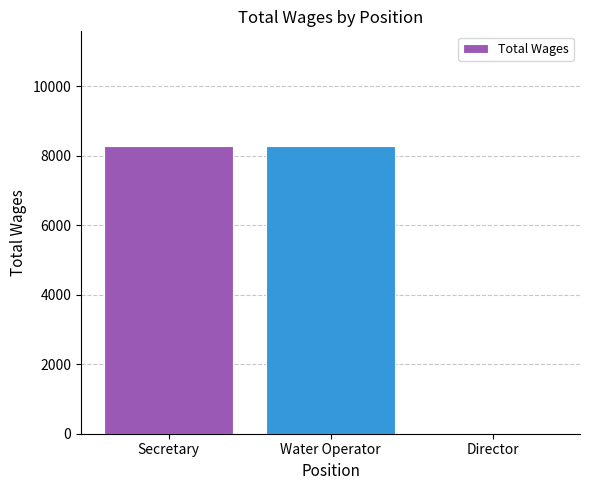

The chart shows a value of 13837 at Secretary. True or false?

False